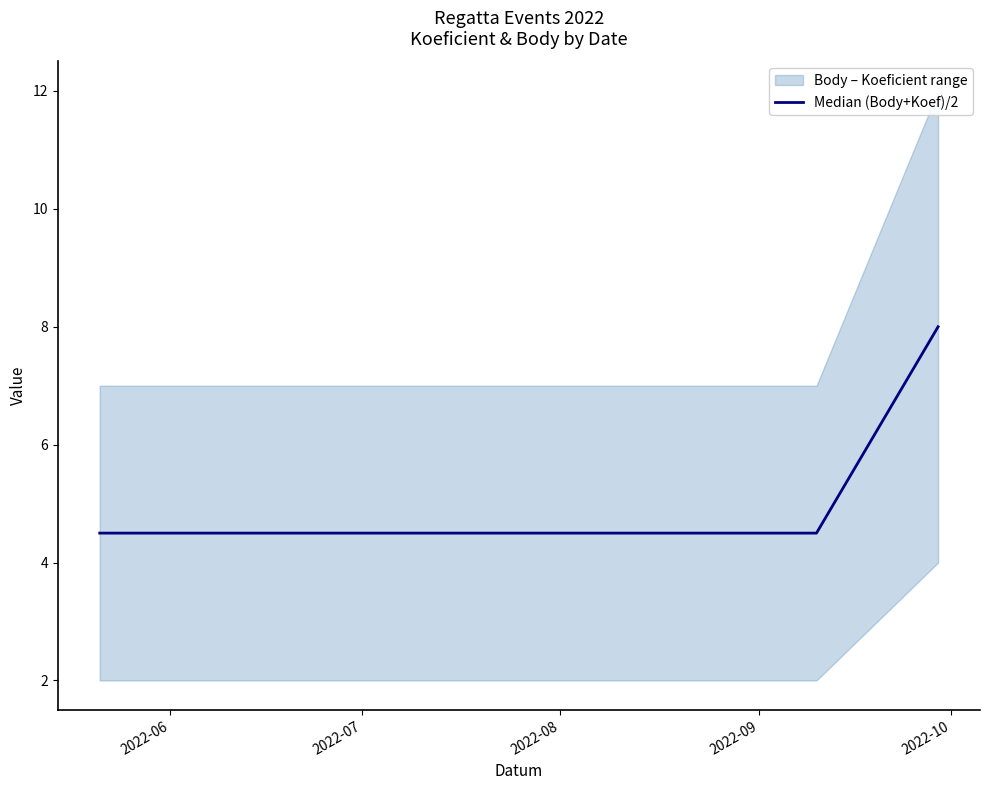

What is the minimum value for Median (Body+Koef)/2?

4.5